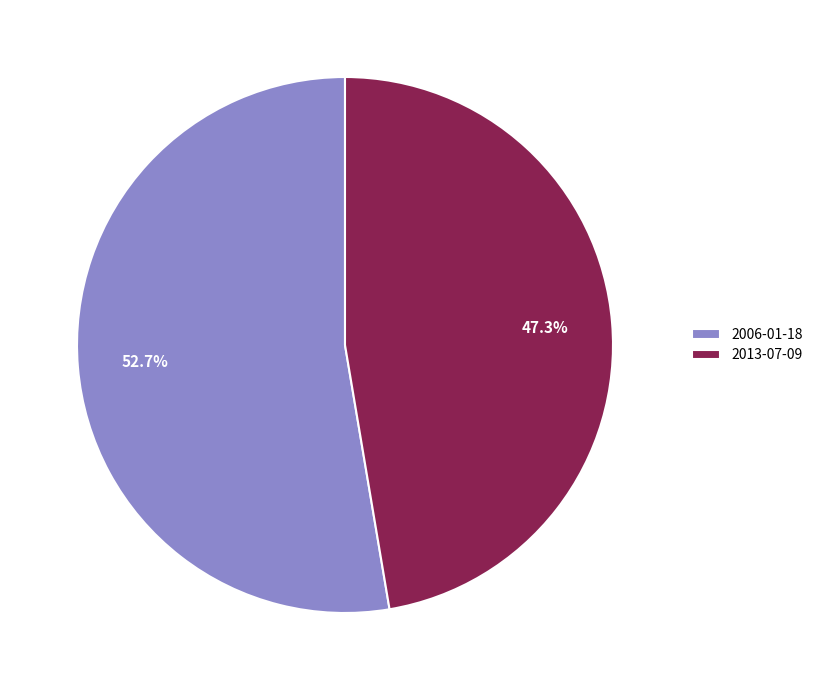

Does 2006-01-18 represent more than half of the total?

Yes